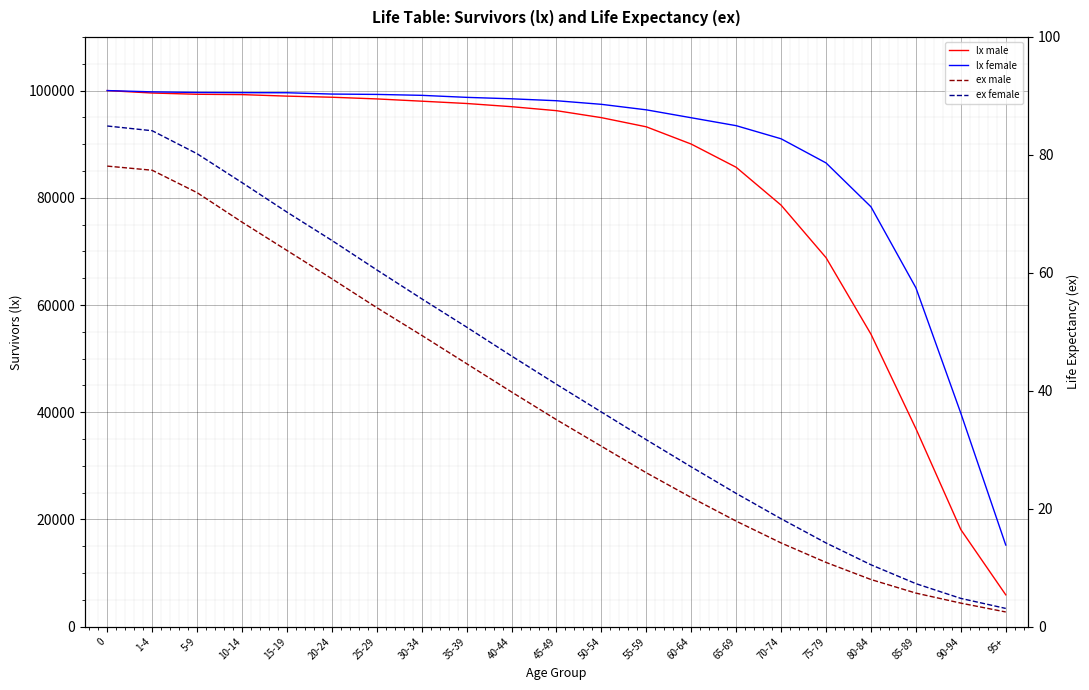

What is the label of the 15th point from the left?

65-69